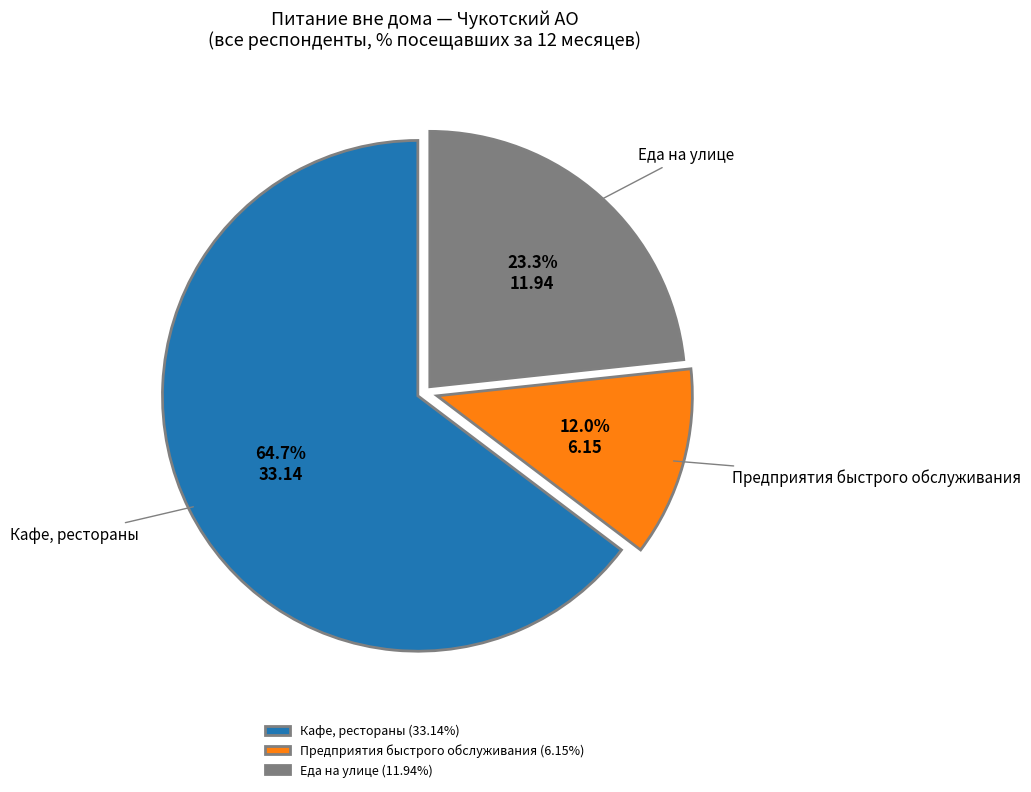

Is Кафе, рестораны (33.14%) the majority of the pie?

Yes